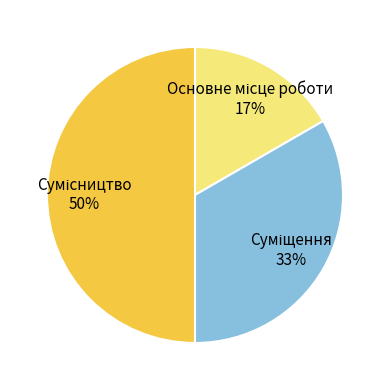

To the nearest percent, what is the average slice percentage?

33%